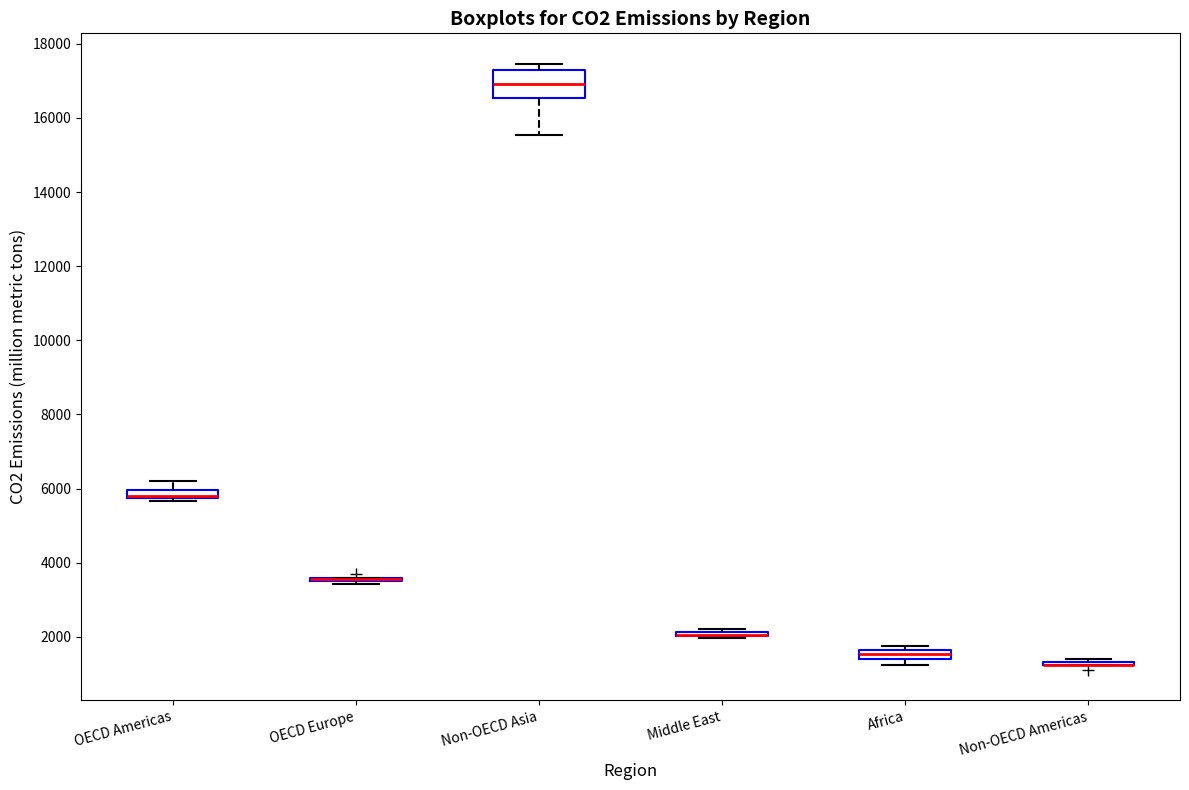

Comparing the boxes themselves (not the whiskers), which one is the tallest?

Non-OECD Asia